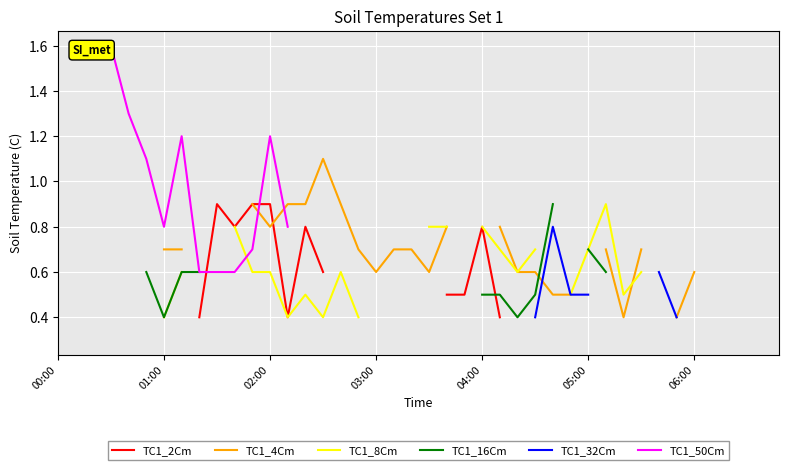

In TC1_4Cm, how many points are lower than both neighbors (excluding endpoints)?

4